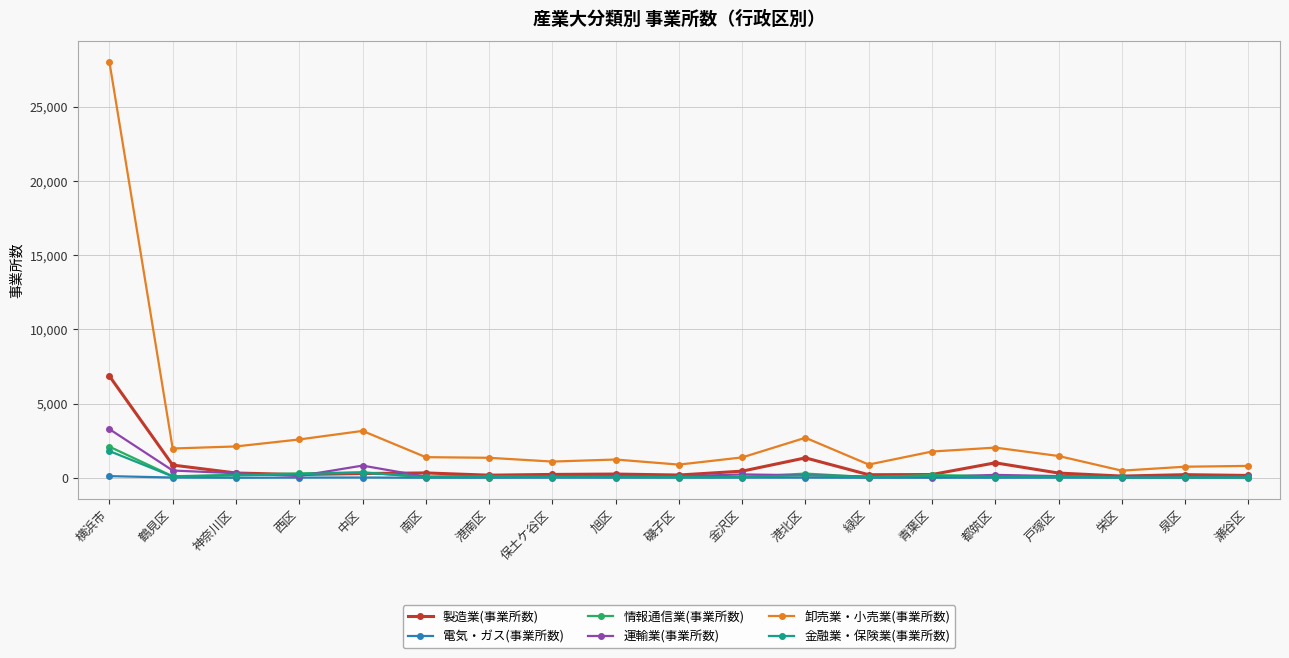

Which category has the highest value across all series?

横浜市